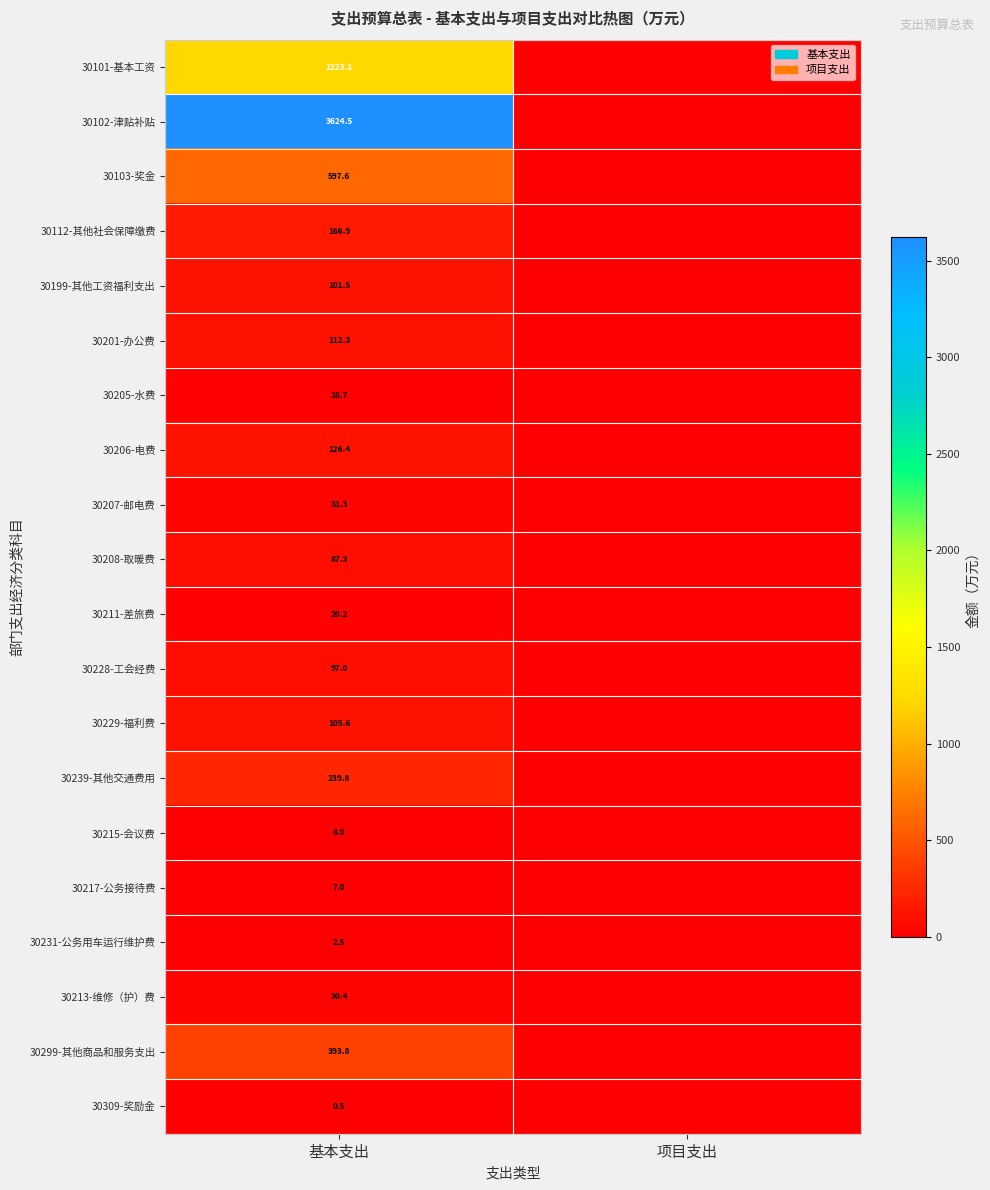

True or false: 30112-其他社会保障缴费 has a value of 166.9 at 基本支出.

True